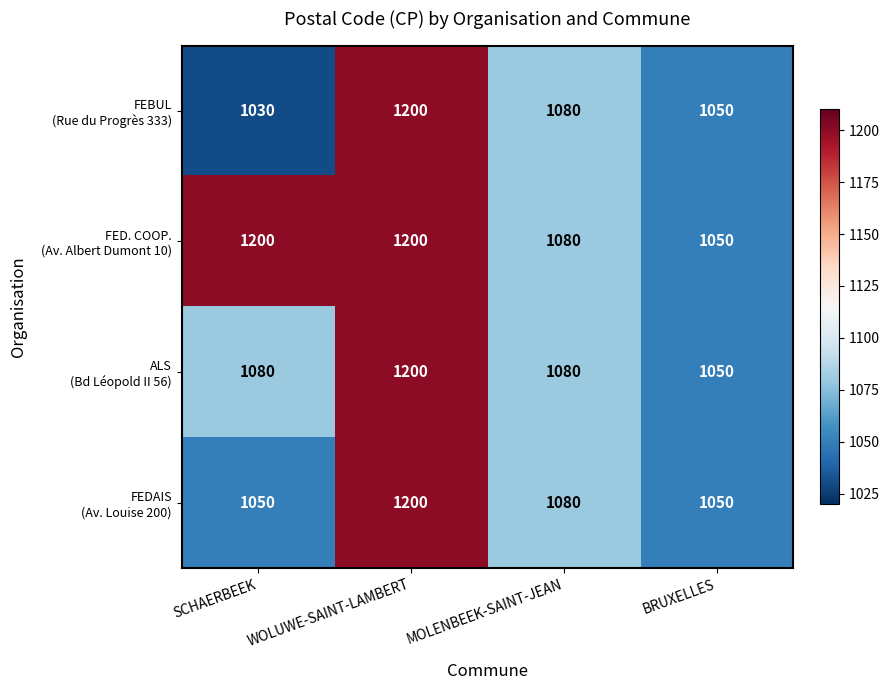

What is the total value across all series at BRUXELLES?

4200